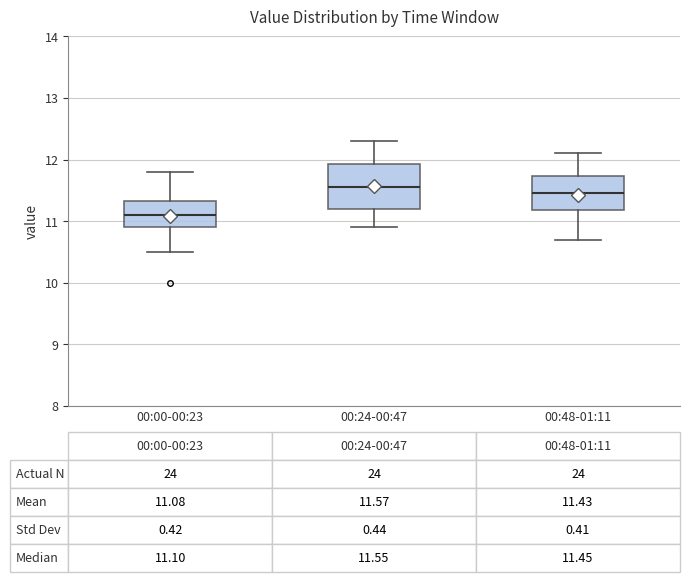

Which box's median line is the highest?

00:24-00:47